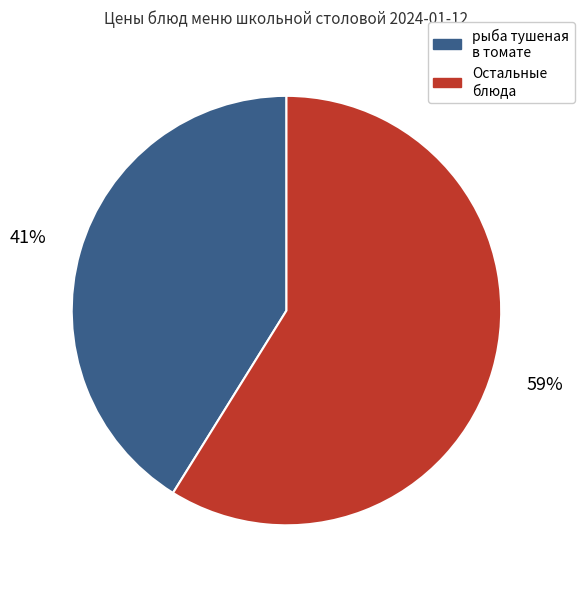

Does any single category account for the majority?

Yes